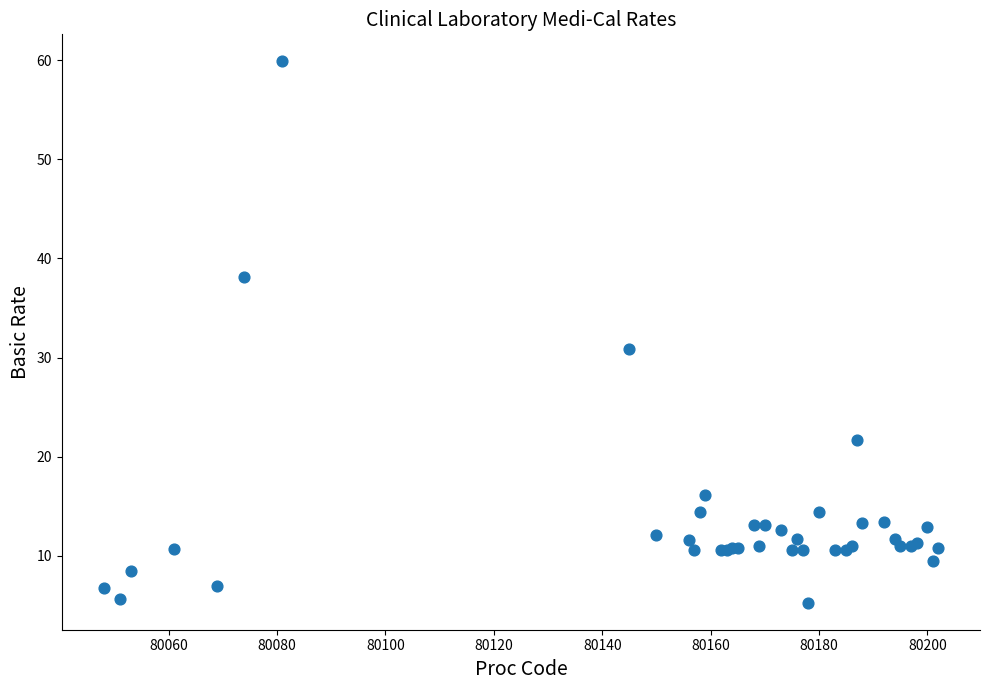

What Y value in the scatter plot is closest to 32?

30.9